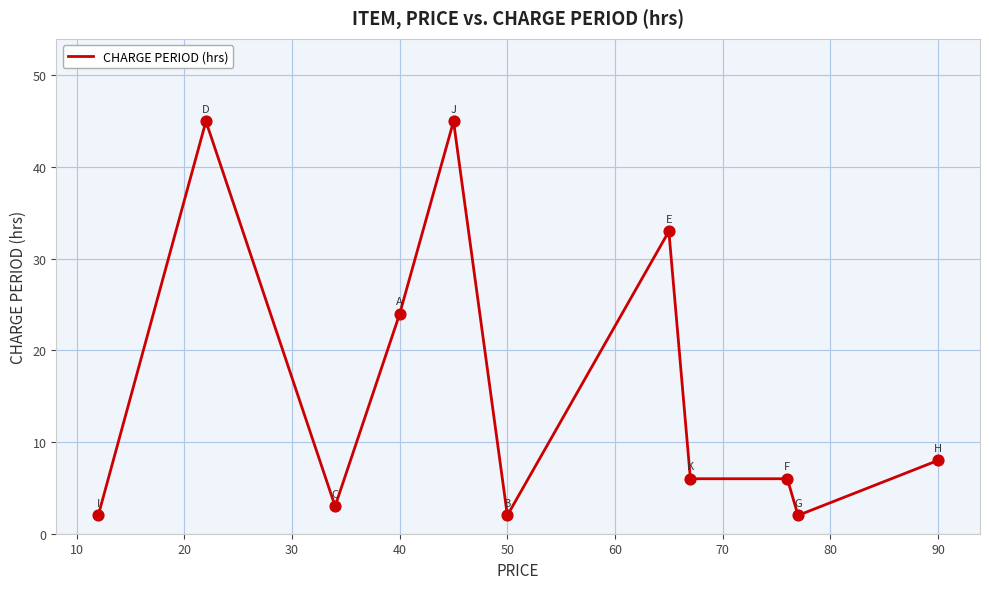

What is the difference between the maximum and minimum values?

43